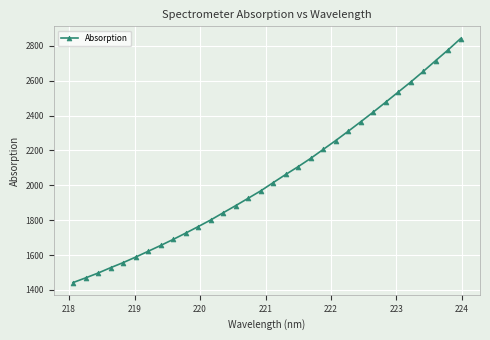

What is the difference between the maximum and minimum values?

1399.0